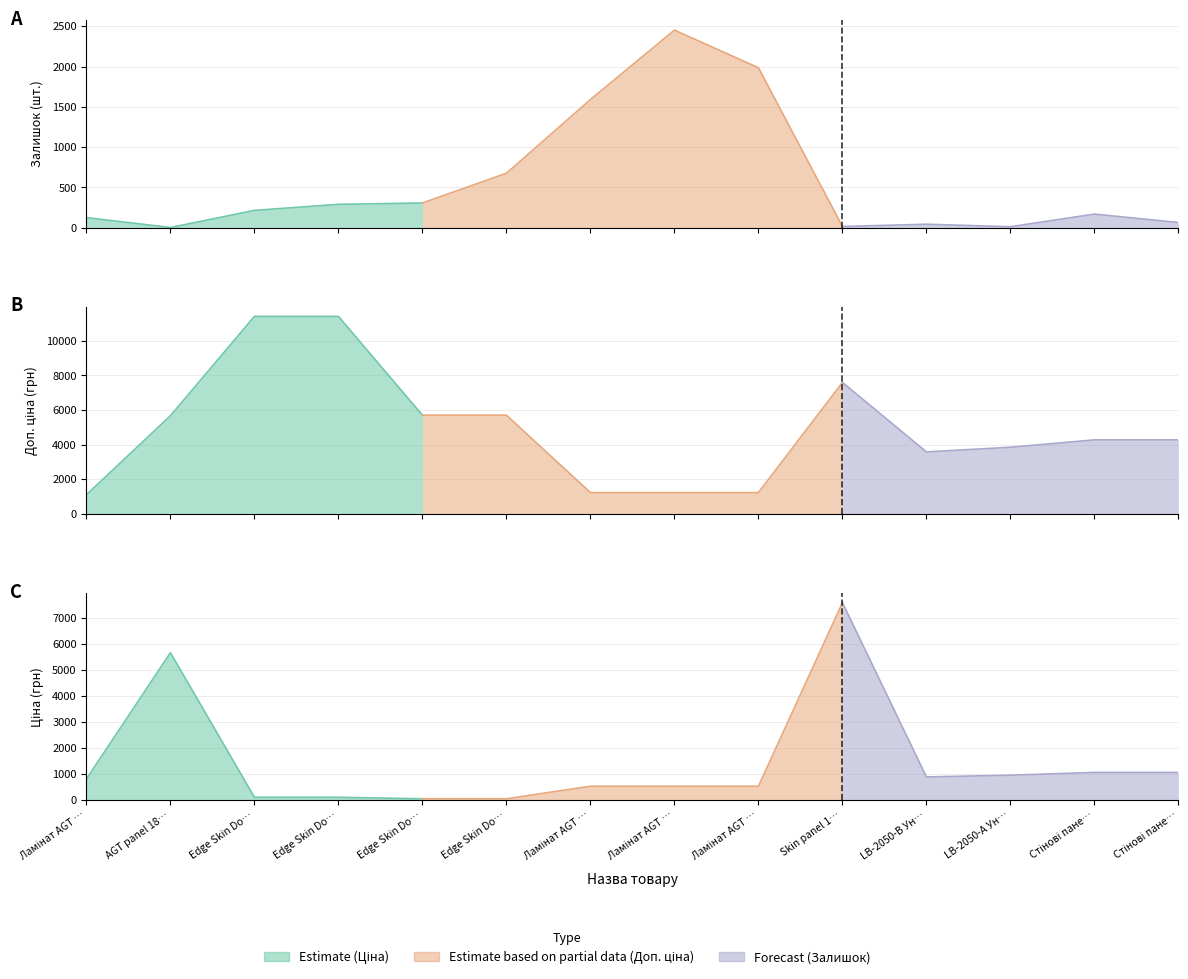

Read the Доп. ціна value at Edge Skin Dolcevita (239772179).

11410.0